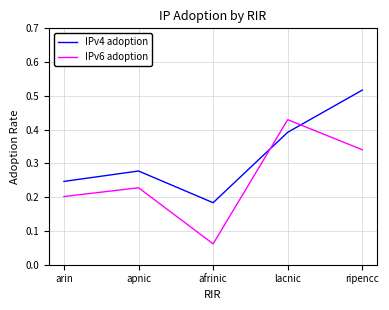

True or false: IPv6 adoption has a value of 0.2 at apnic.

True